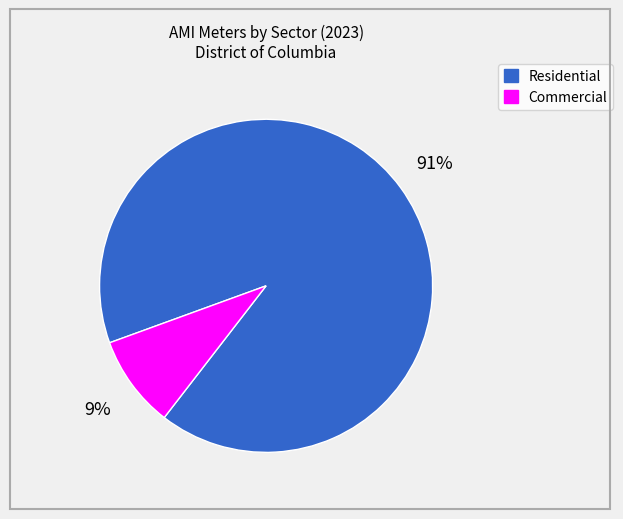

Combined, do Residential and Commercial account for over 50%?

Yes